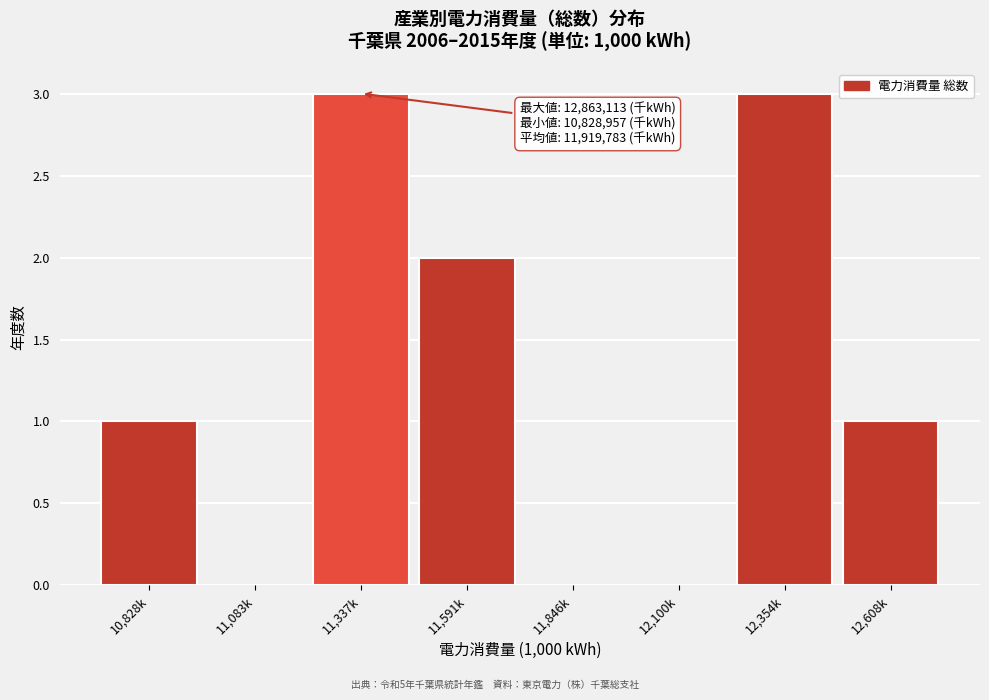

Reading left to right, what are all the values shown in this chart?

10,828k=1	11,083k=0	11,337k=3	11,591k=2	11,846k=0	12,100k=0	12,354k=3	12,608k=1